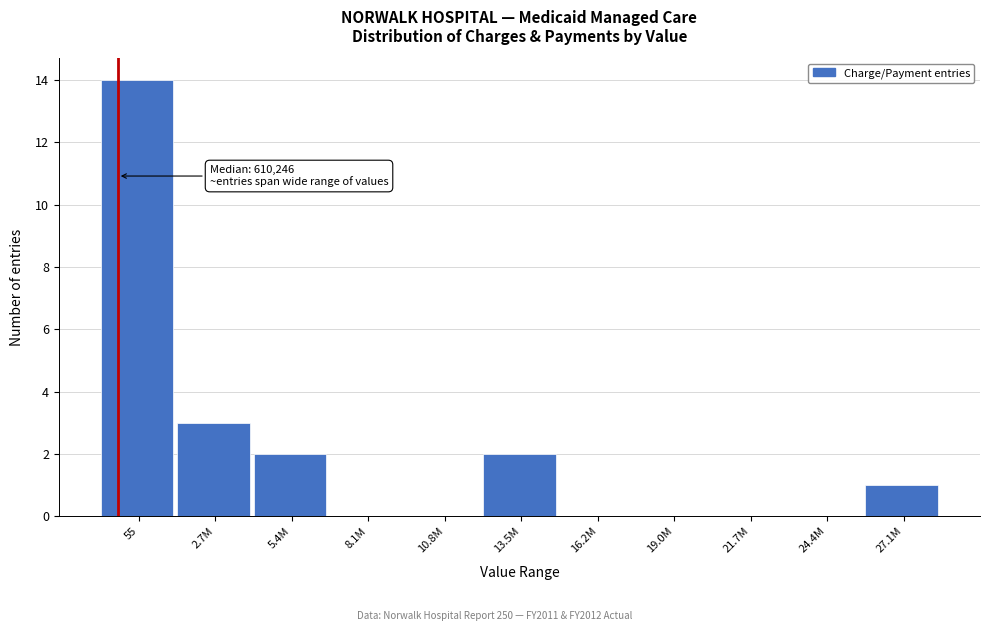

Reading left to right, list all the values displayed in this chart.

55=14	2.7M=3	5.4M=2	8.1M=0	10.8M=0	13.5M=2	16.2M=0	19.0M=0	21.7M=0	24.4M=0	27.1M=1